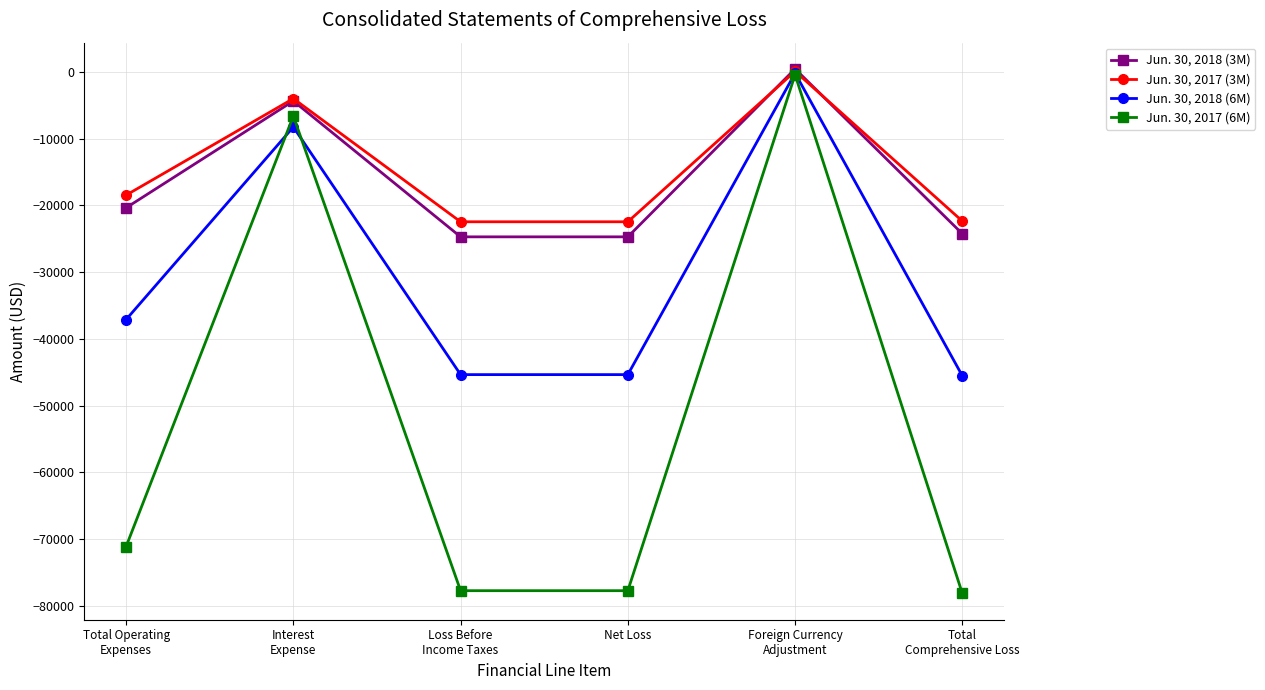

Where is the first local maximum for Jun. 30, 2017 (3M)?

Interest
Expense